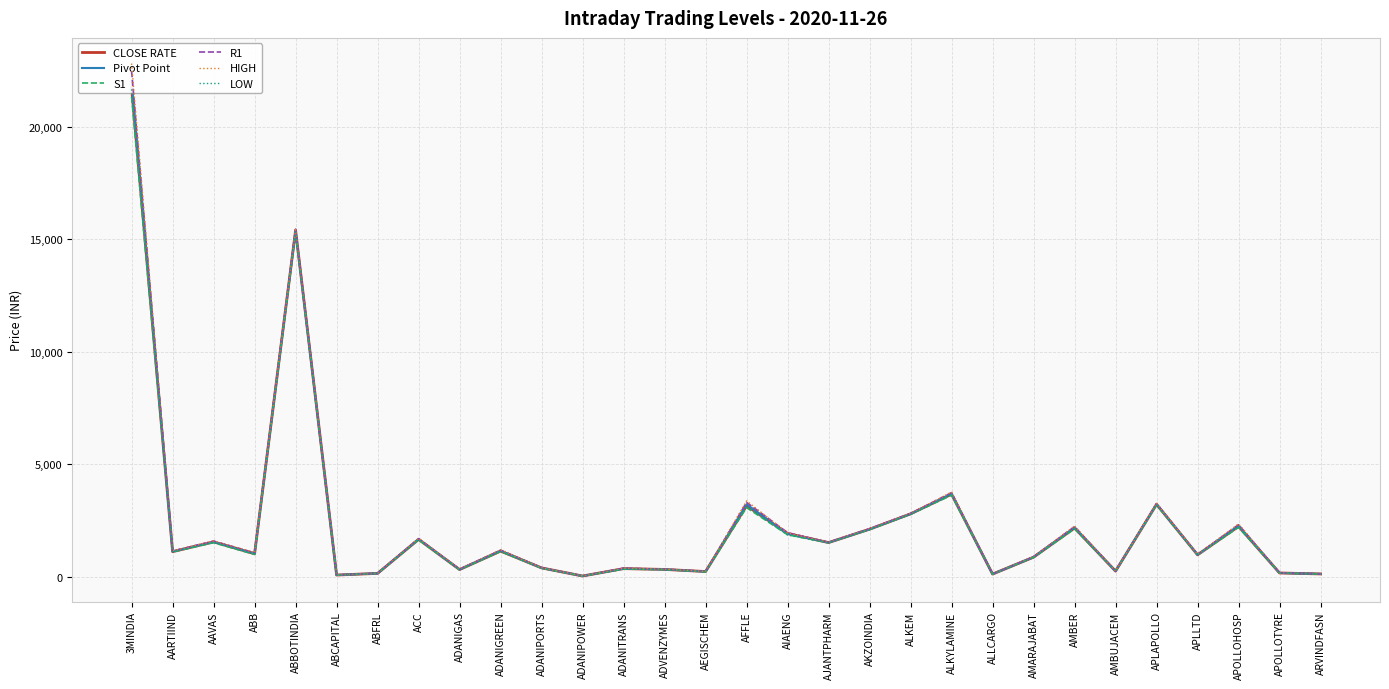

How many data points in HIGH are above 1158?

14